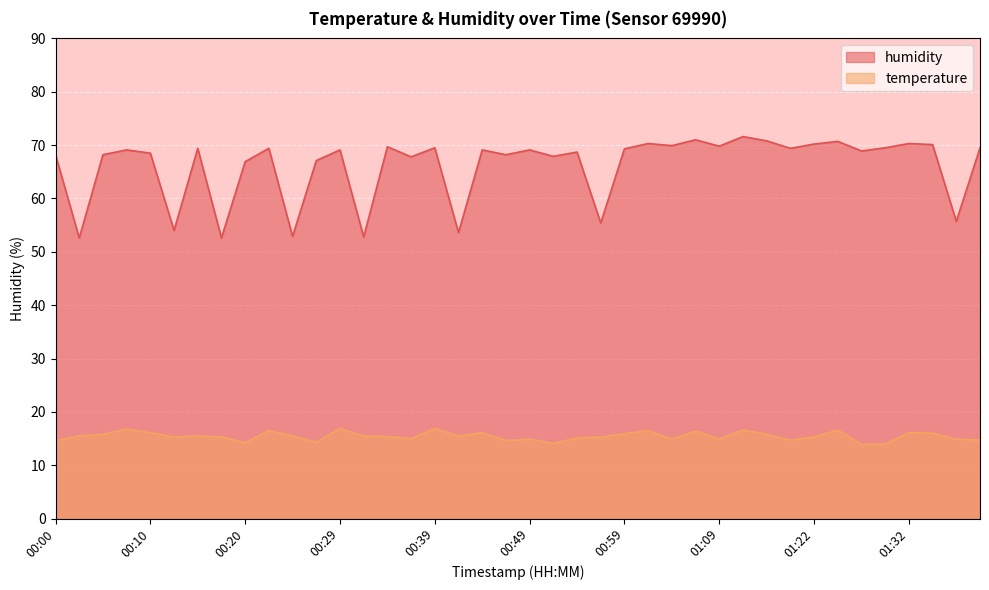

The value of temperature at 00:10 is 27.3. True or false?

False